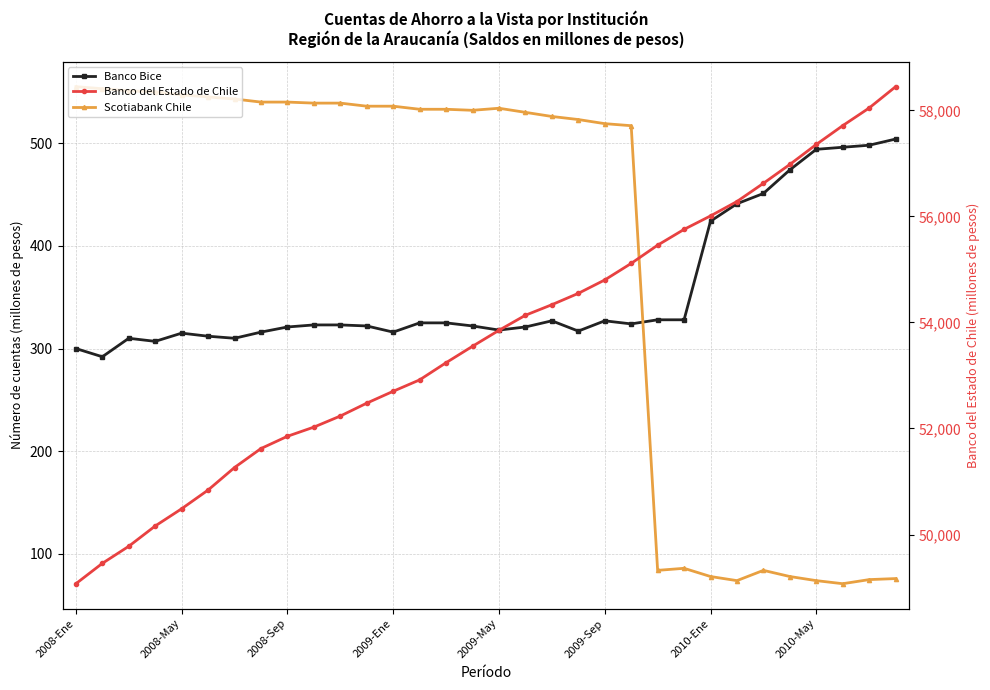

How many data points in Banco Bice are less than 323?

15